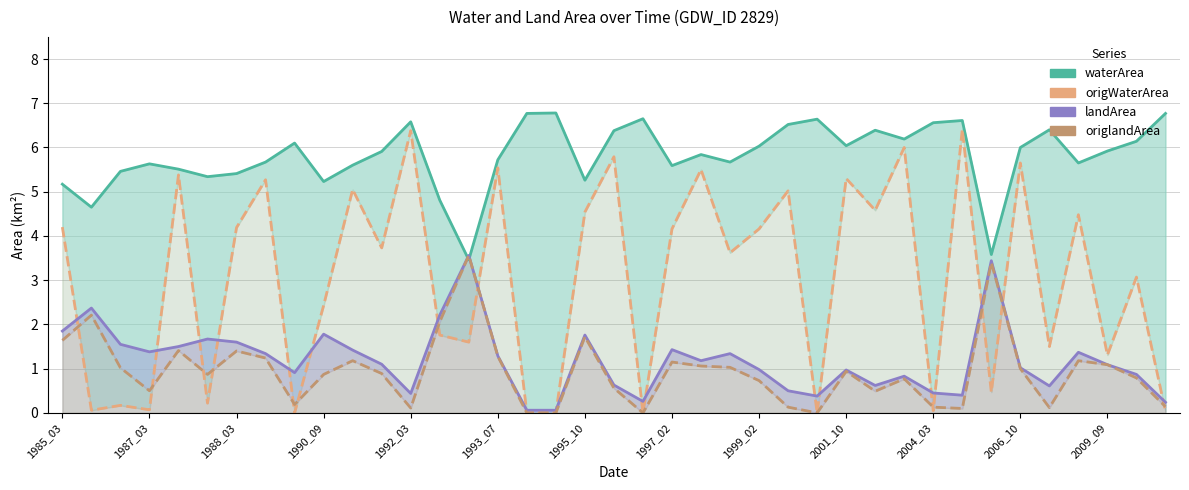

True or false: origWaterArea and waterArea cross at least once.

False